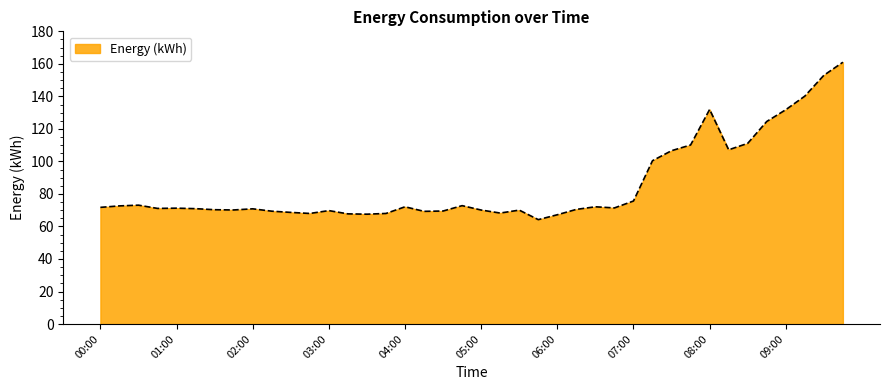

What is the difference between the maximum and minimum values?

96.8